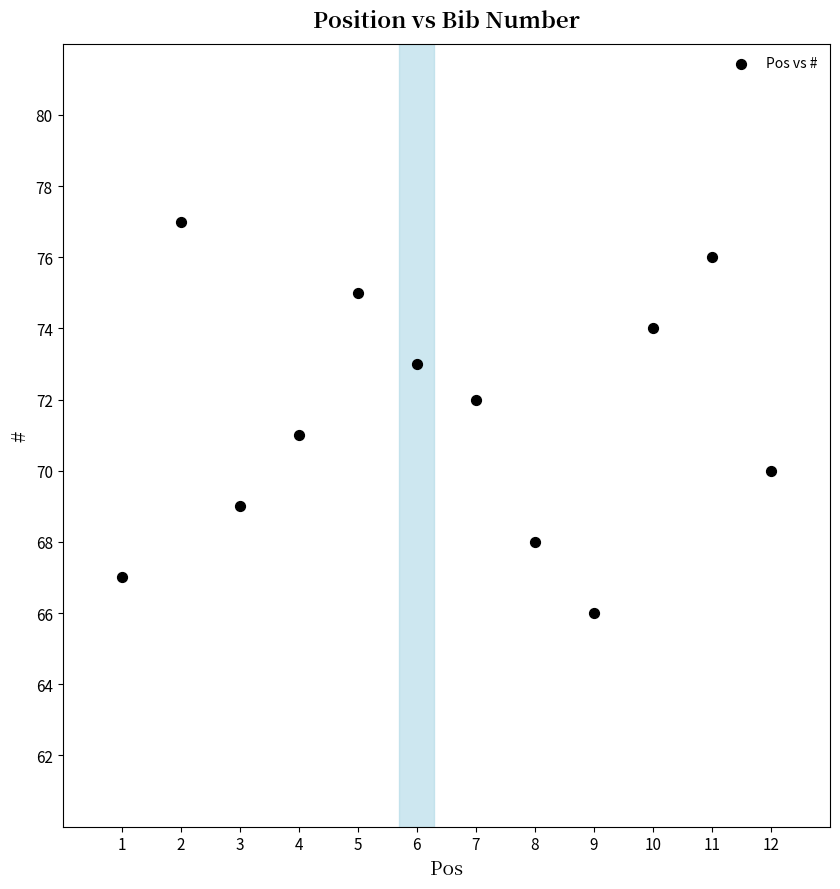

What is the range of X values (max minus min)?

11